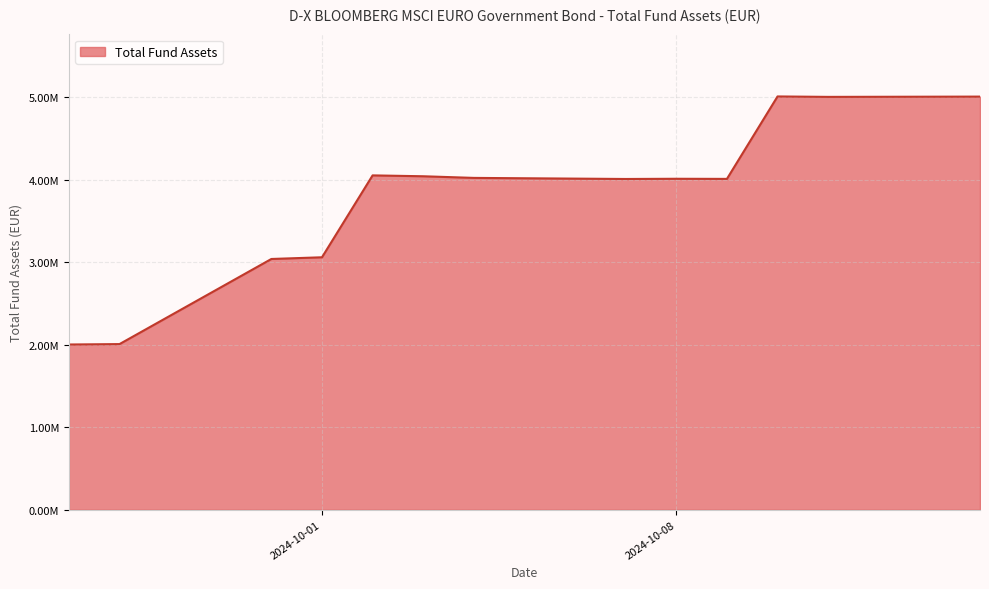

At which category does the data reach its first local valley?

2024-10-07